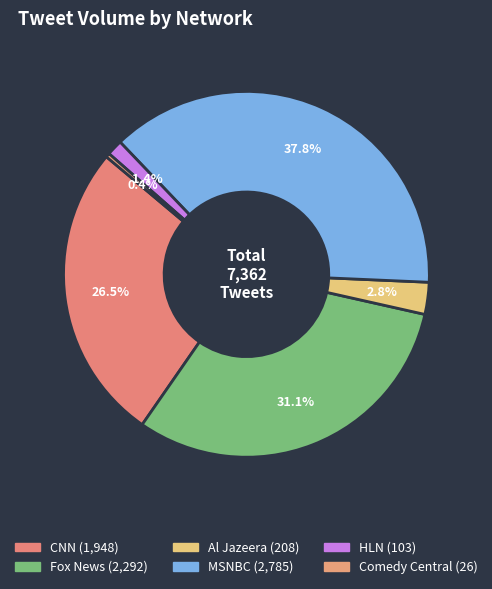

Is there a majority slice in this chart?

No